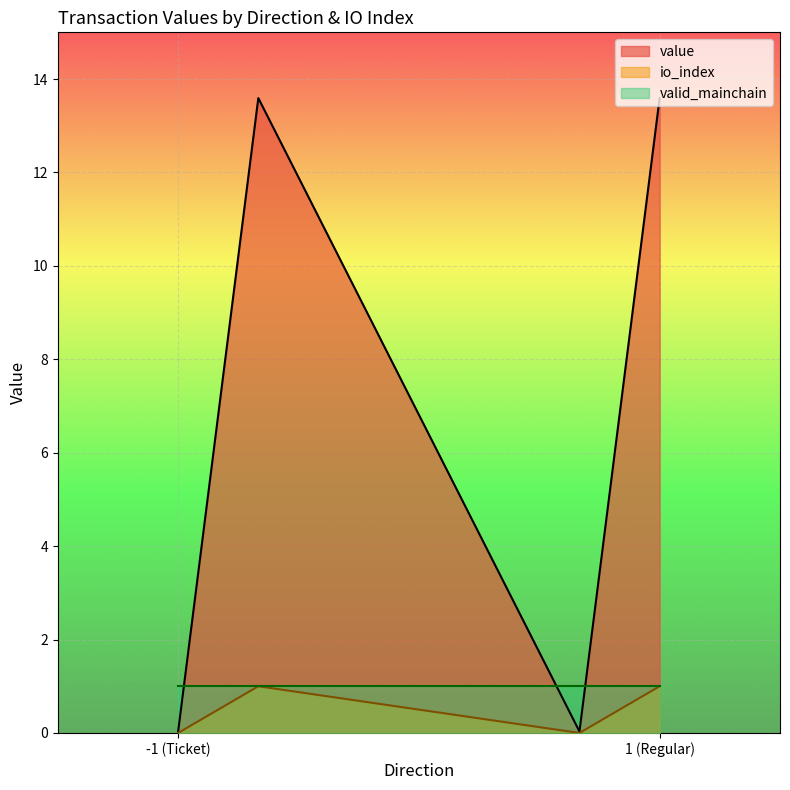

What is the label of the 4th point from the right?

-1 (Ticket)